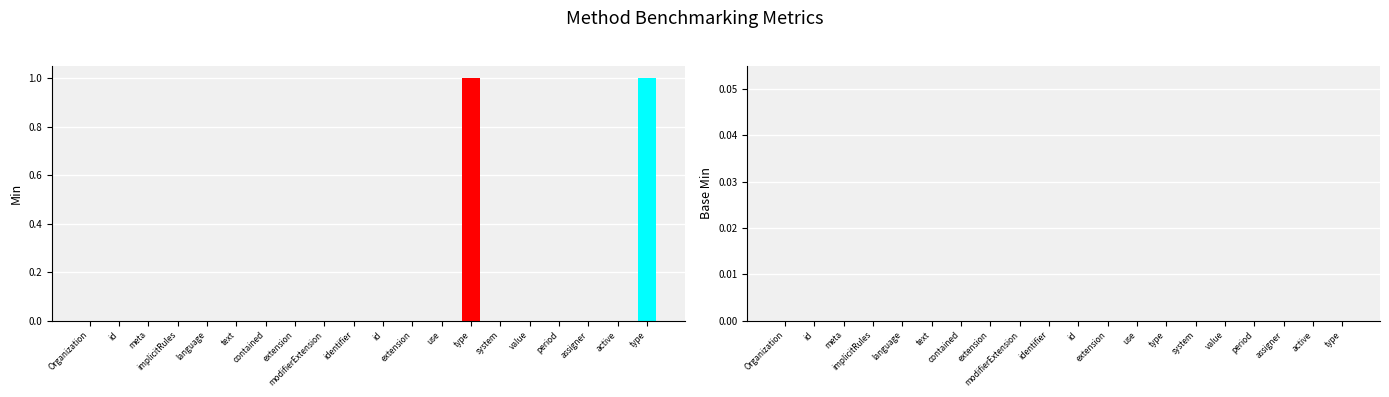

The Base Min series shows 0 at Organization.modifierExtension. True or false?

True